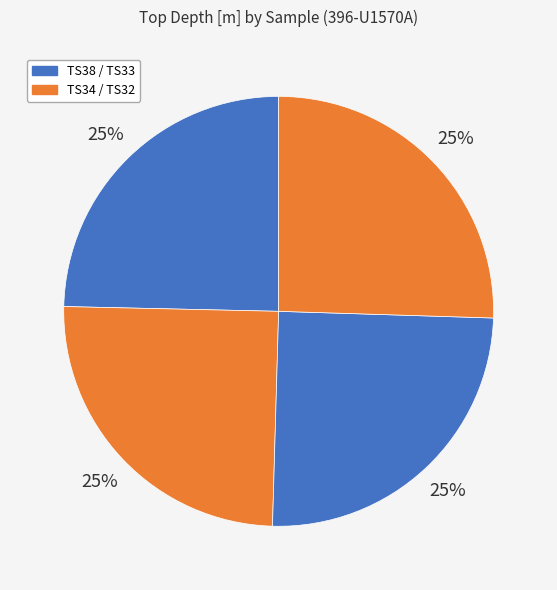

Is there any slice that represents more than half of the pie?

No